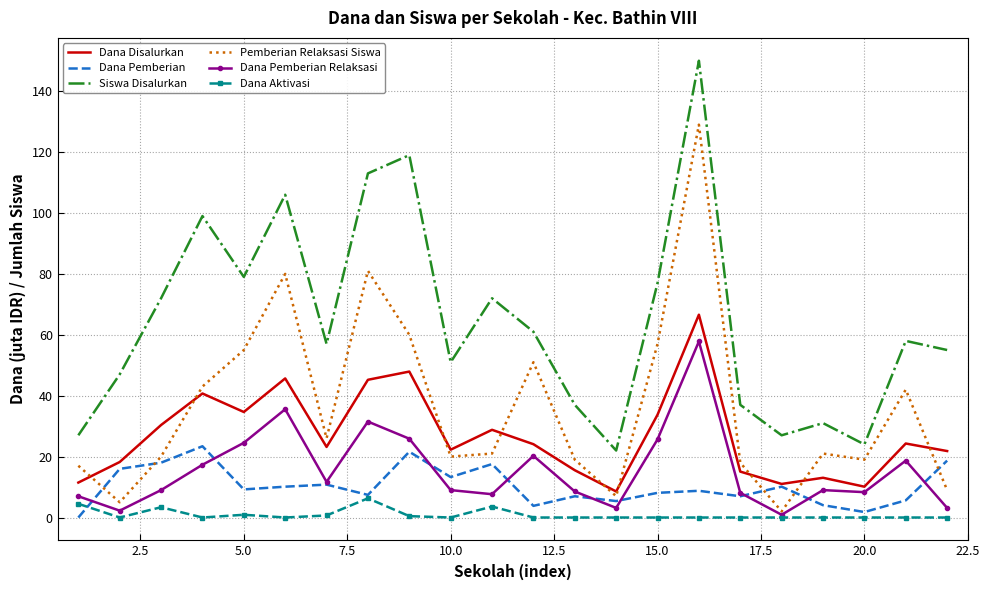

What is the maximum value shown in the chart?

150.0